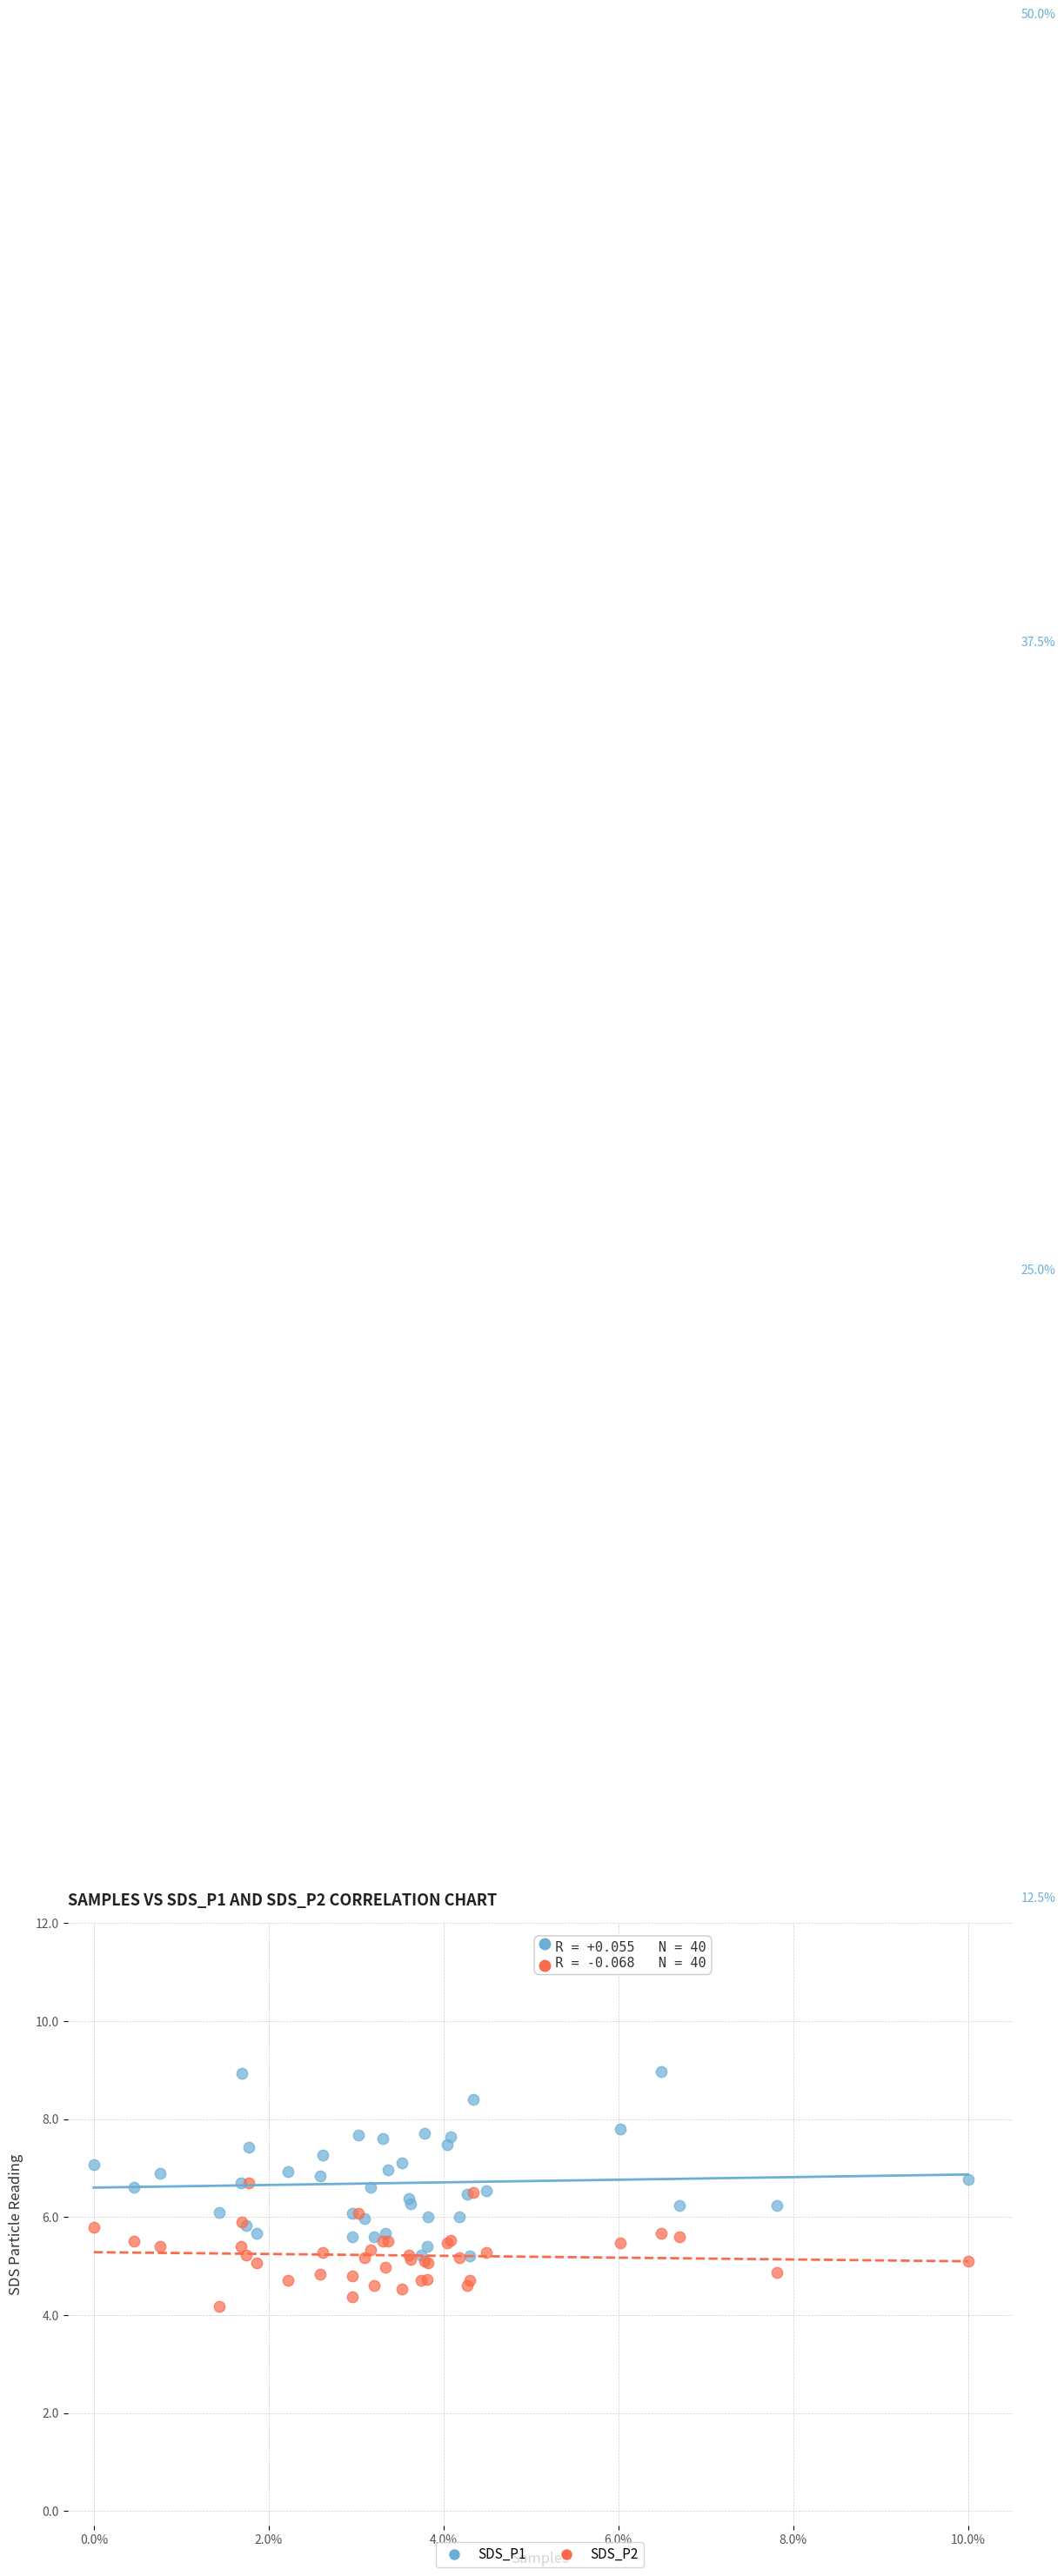

Which series reaches the maximum Y coordinate?

SDS_P1